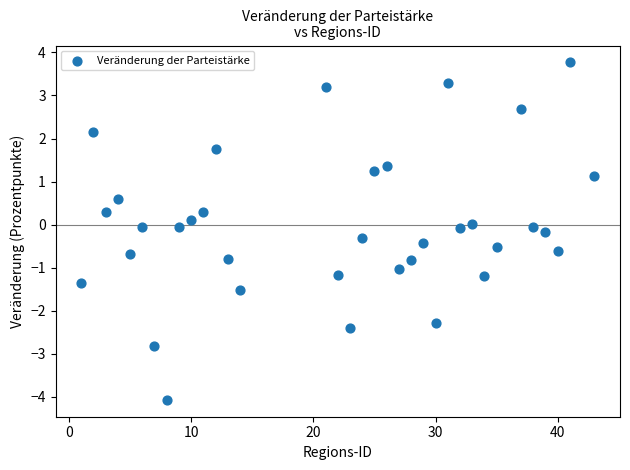

What is the range of X values (max minus min)?

42.0